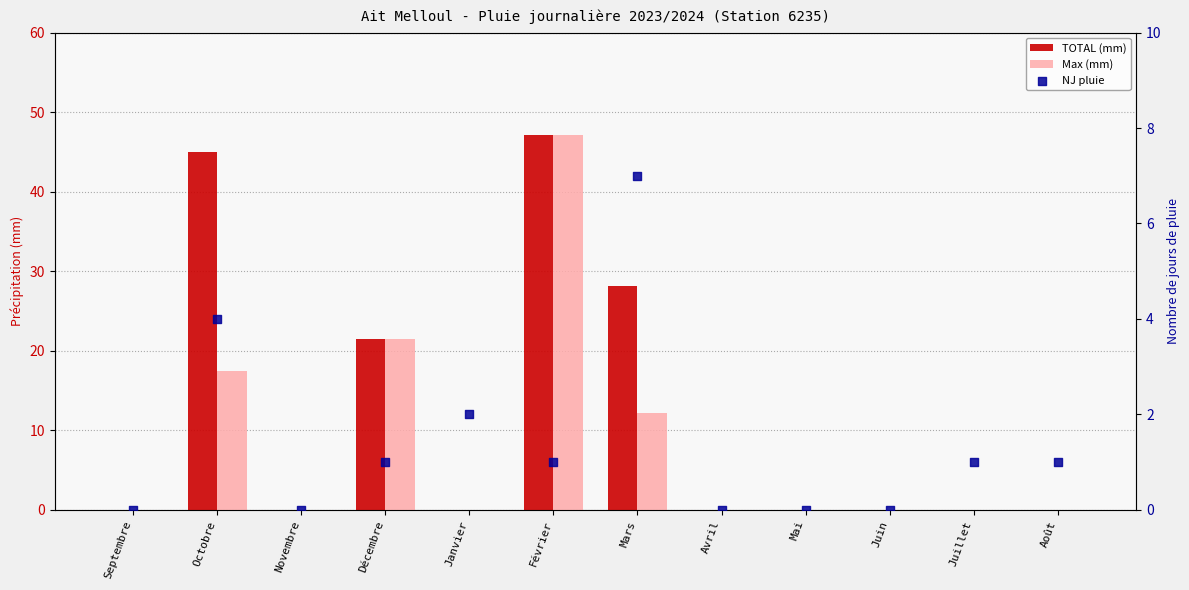

Which series contains the lowest Y value?

TOTAL (mm)